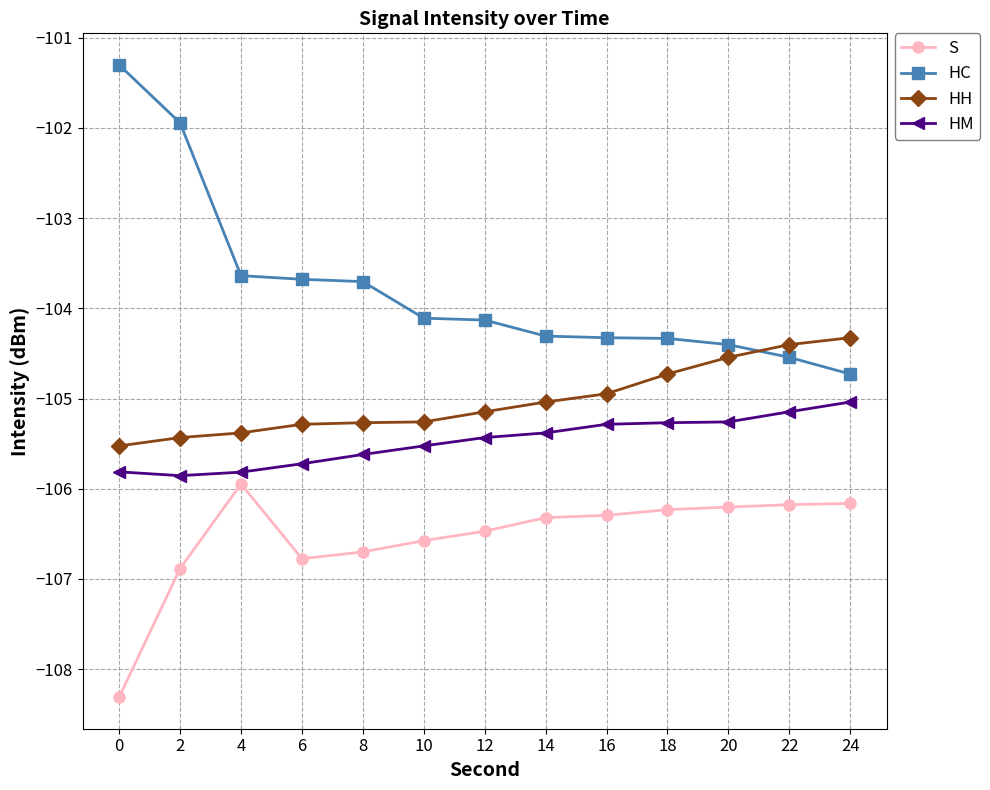

Where does the S series first go above -106?

4